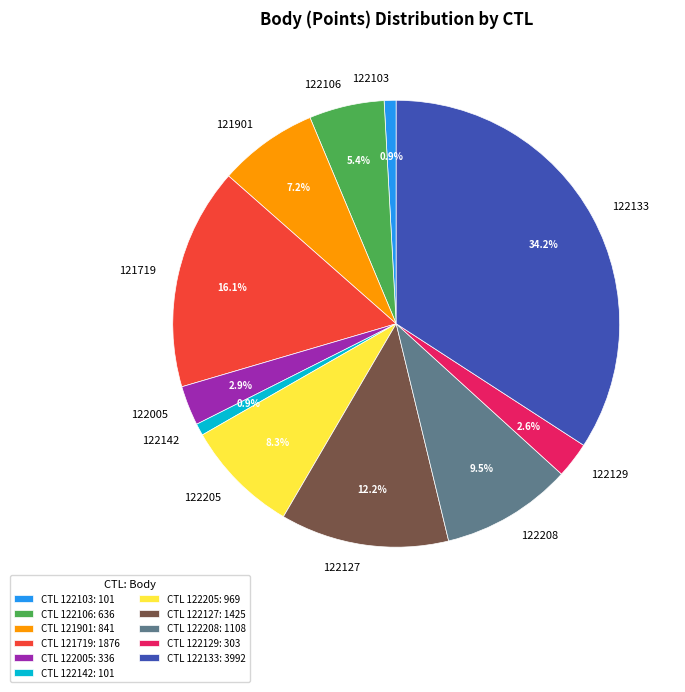

To the nearest percent, what is the difference between the largest and smallest slice percentages?

33%